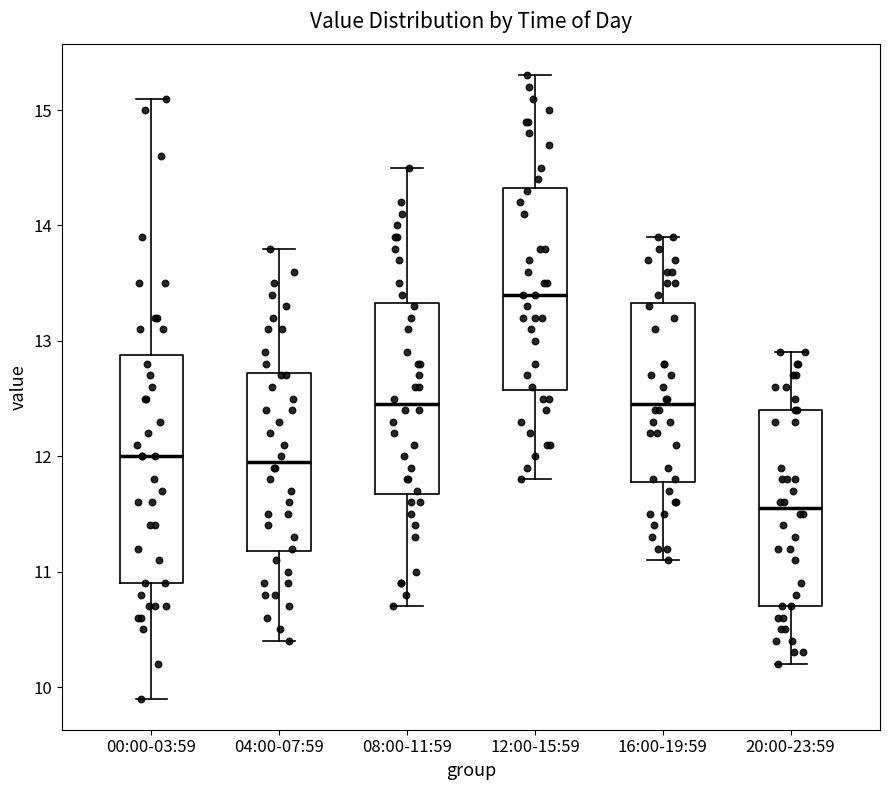

Which box is the tallest, from its lower edge to its upper edge?

00:00-03:59